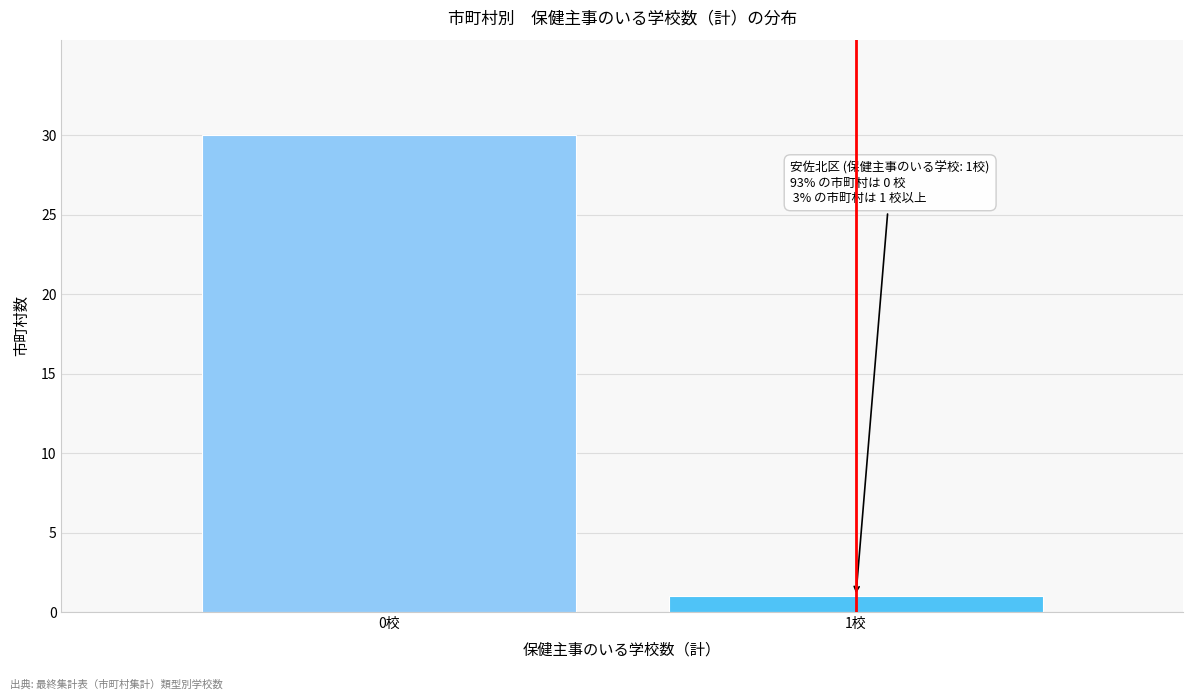

Reading left to right, what are all the values shown in this chart?

30	1